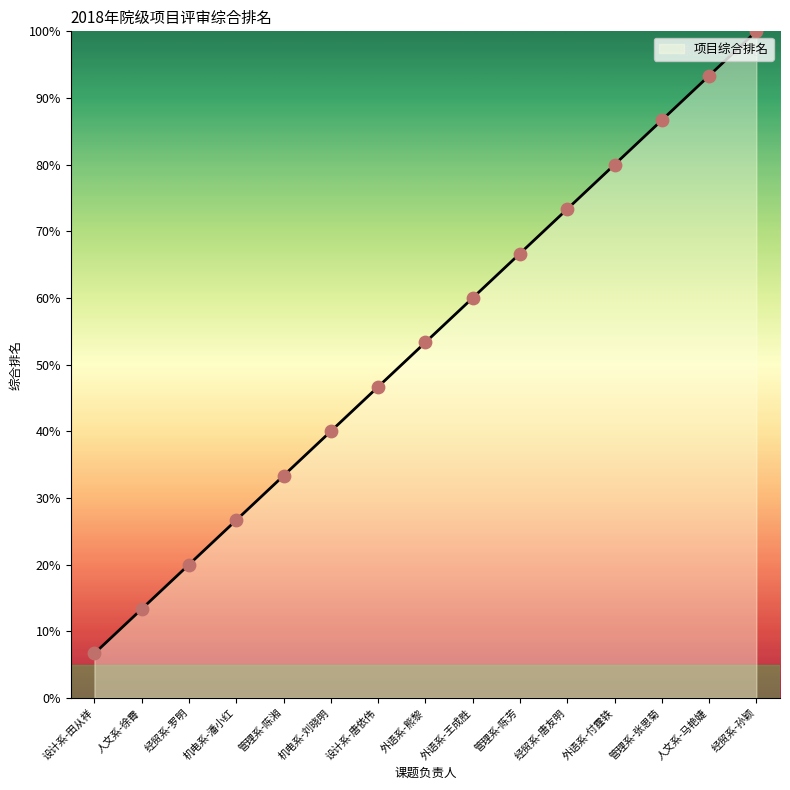

Approximately how many times larger is the value at 管理系-陈芳 compared to 经贸系-孙颖?

0.7